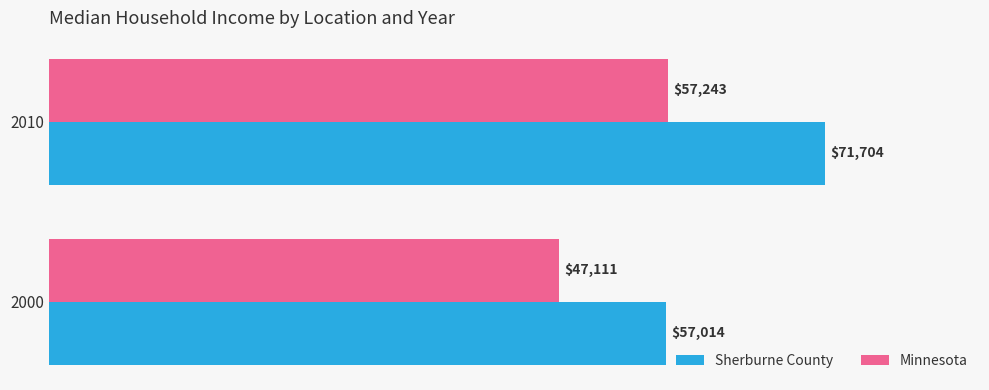

Rank the categories by Sherburne County value from highest to lowest.

2010, 2000